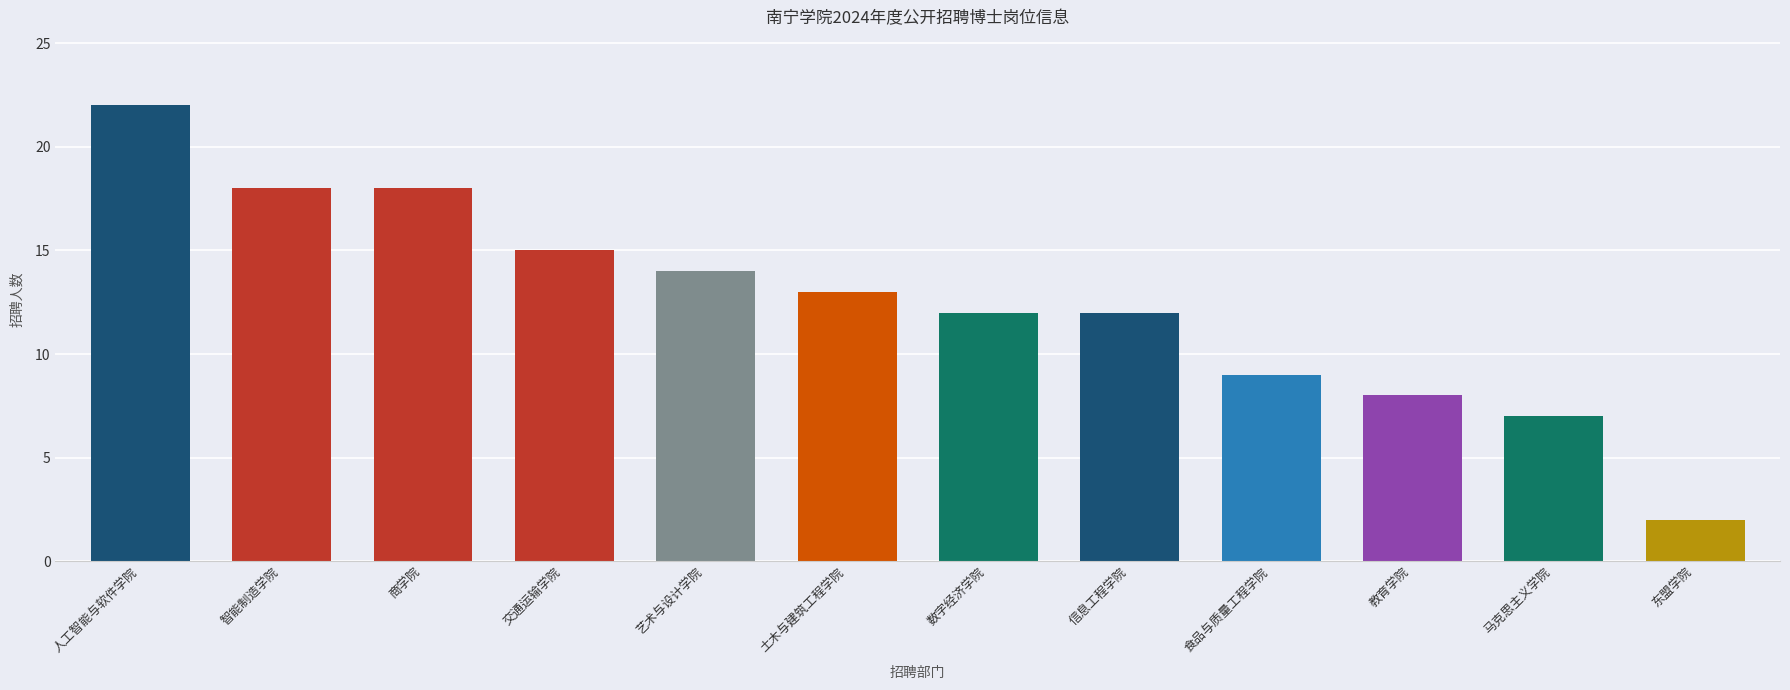

Where does the data first go above 13?

人工智能与软件学院